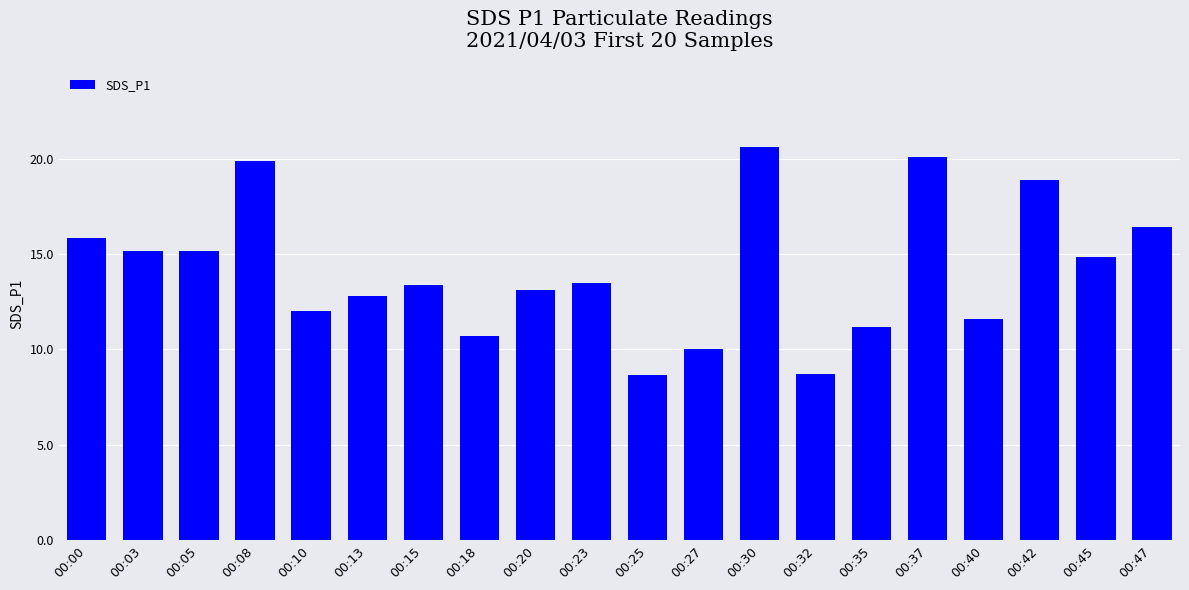

Approximately how many times larger is the value at 00:10 compared to 00:35?

1.1